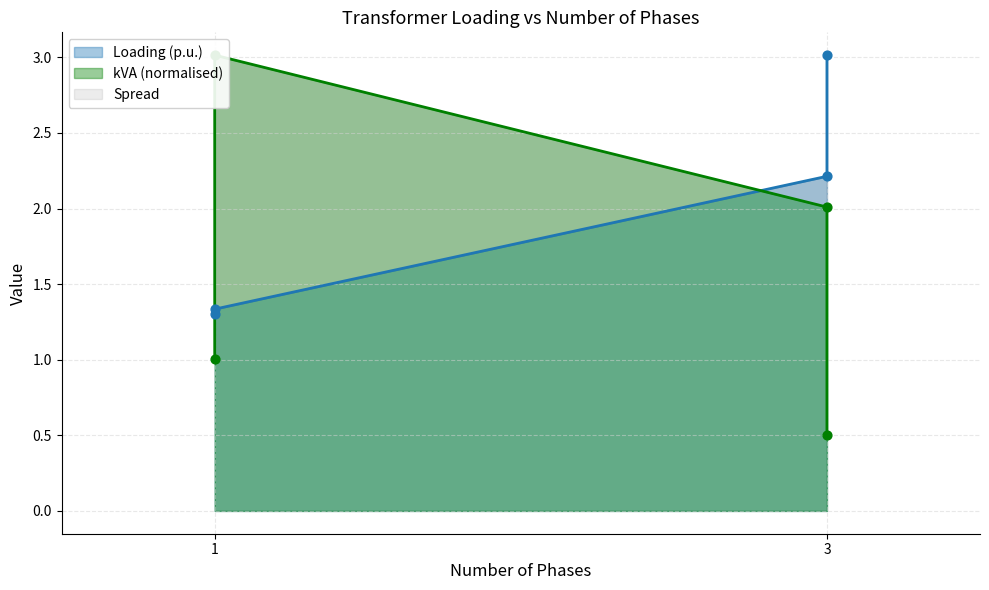

Which series has the largest total across all categories?

Loading (p.u.)